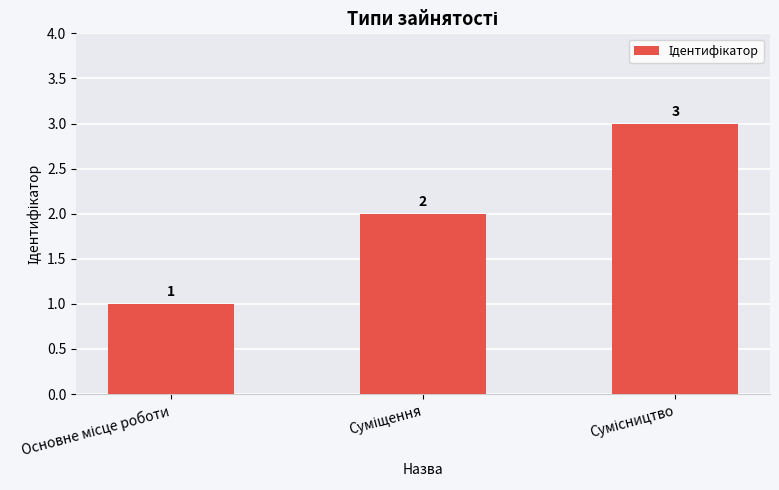

How many values are between 1 and 3?

3